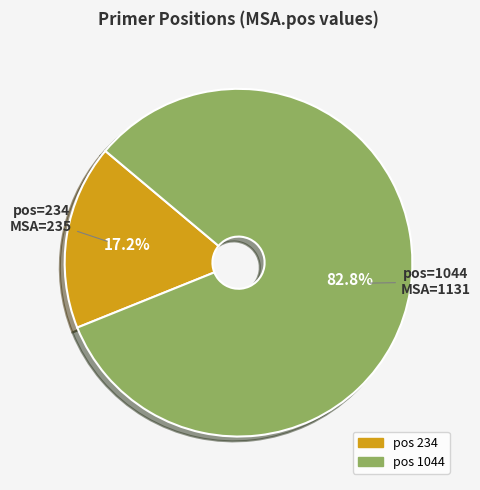

Does any single category account for the majority?

Yes